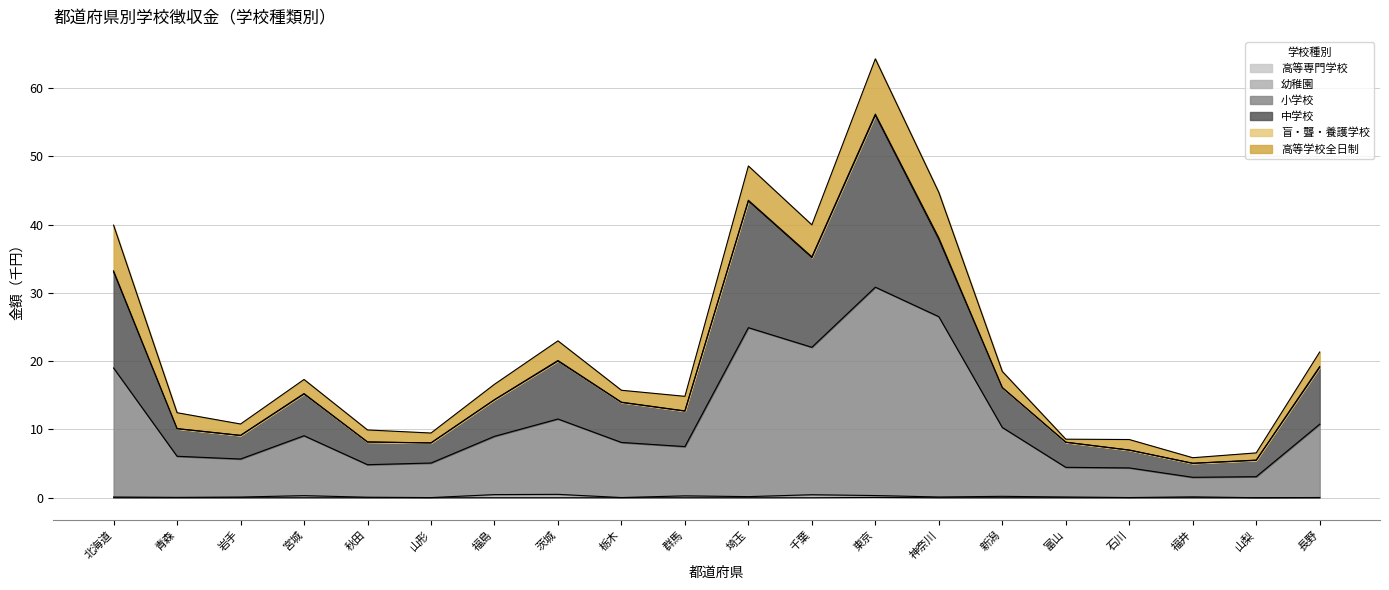

Between 東京 and 石川, which is larger?

東京